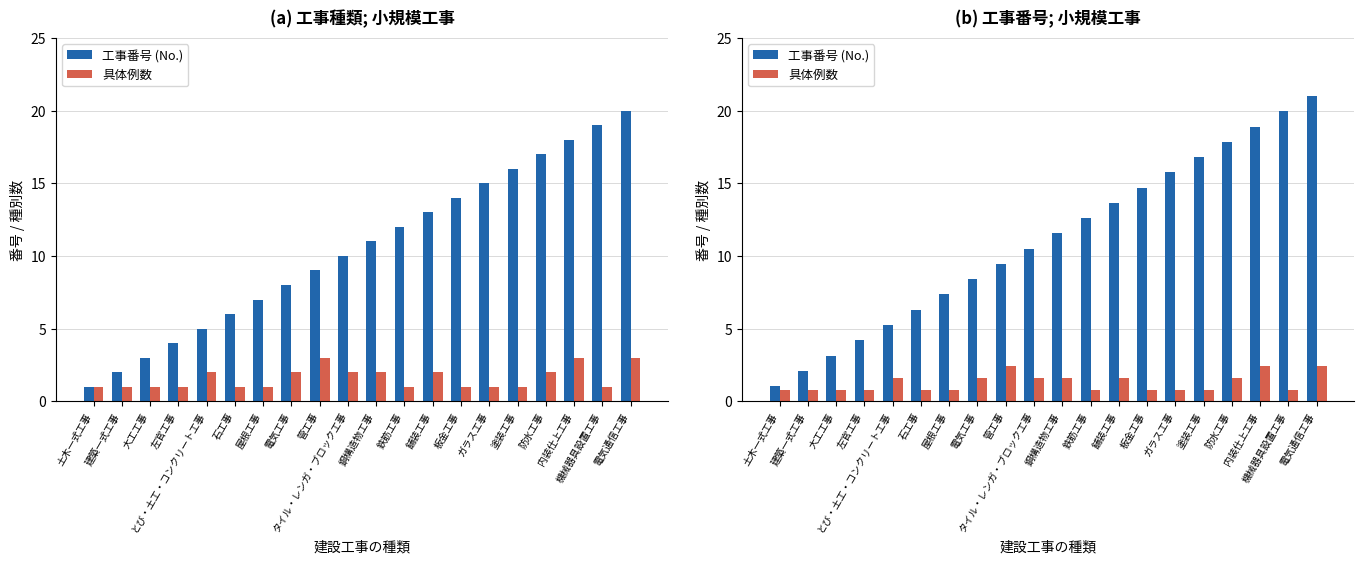

What is the difference between the maximum and minimum values in the 具体例数 series?

1.6